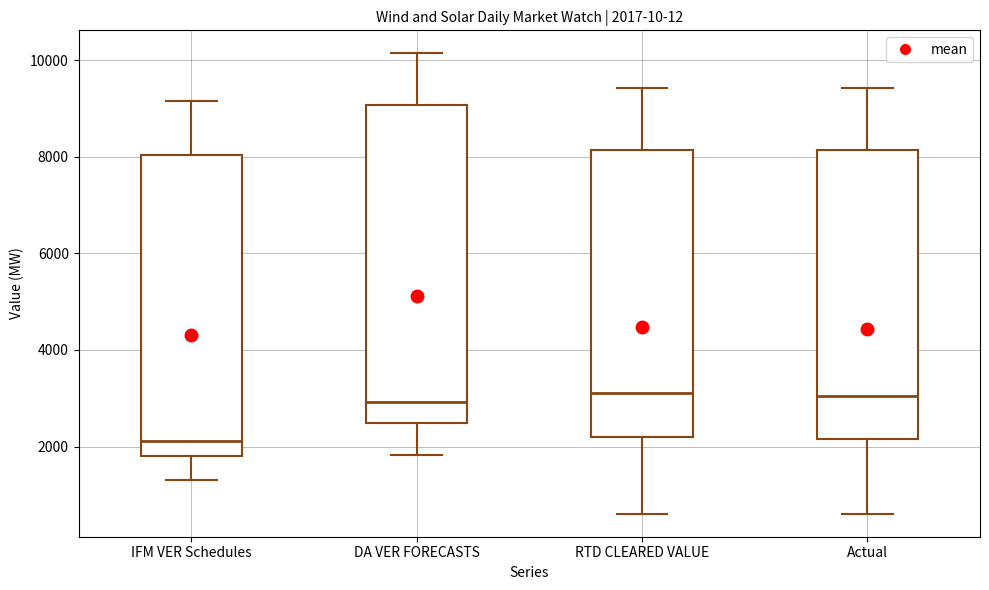

Which box's median line is the lowest?

IFM VER Schedules